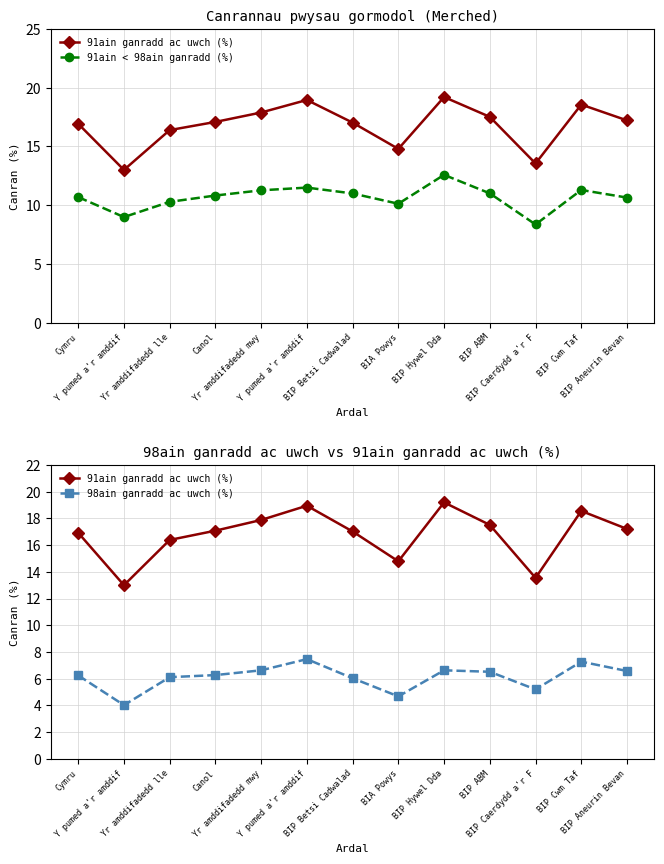

True or false: 91ain ganradd ac uwch (%) and 98ain ganradd ac uwch (%) intersect in this chart.

False